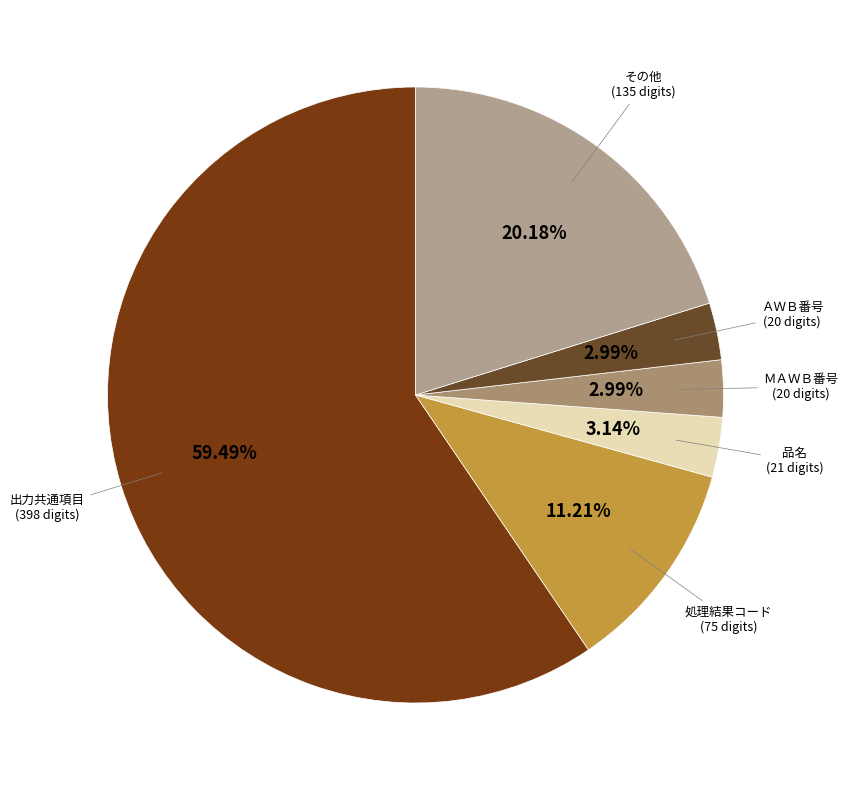

Count the number of slices in the pie.

6